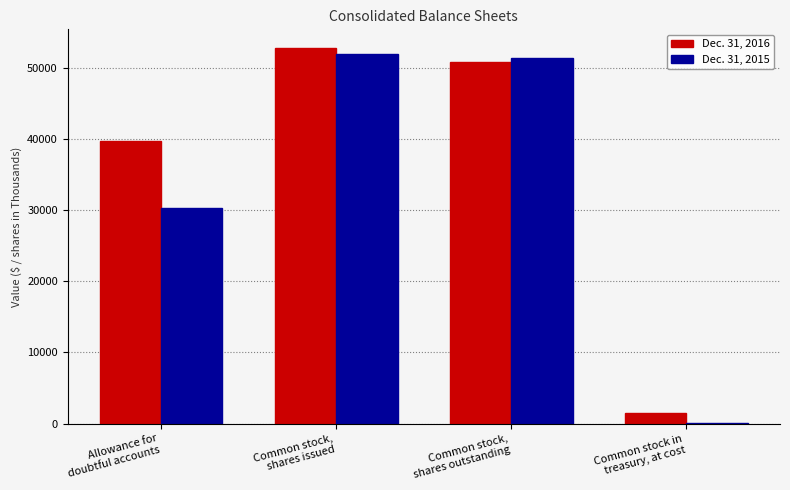

Which series has the largest total across all categories?

Dec. 31, 2016